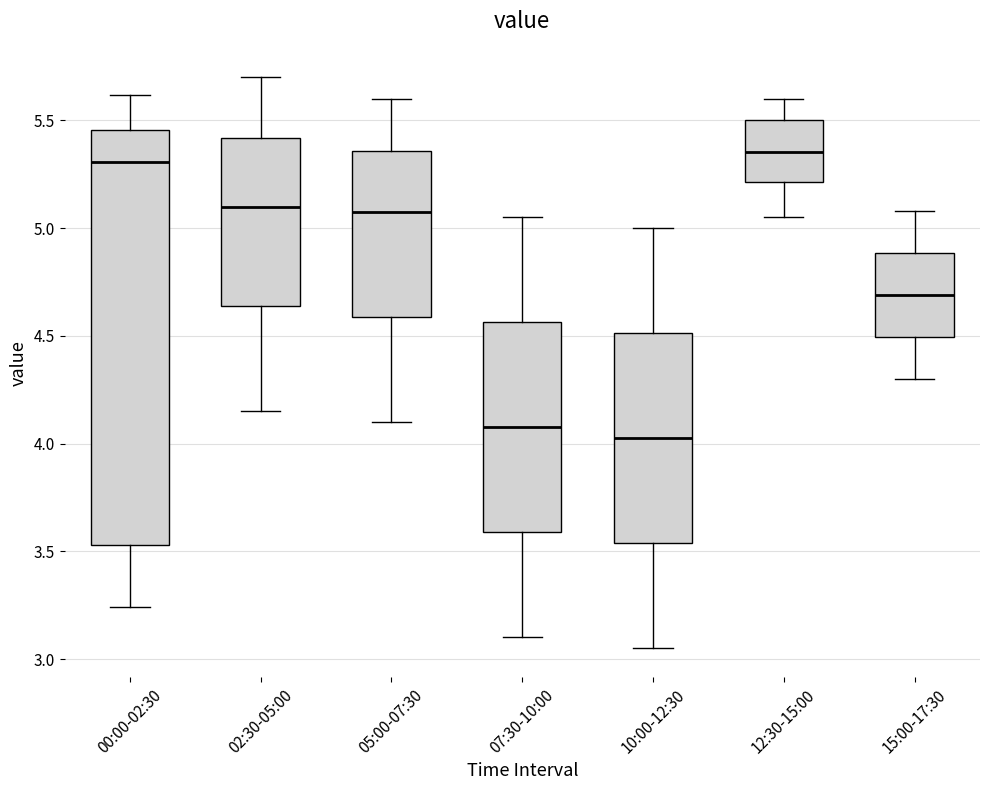

Reading left to right, read every box against the y-axis: the position of its median line, the range the box covers, and the ends of its whiskers. The values are not printed on the chart, so give them approximately, as read against the axis.

00:00-02:30: median 5.30, box 3.55 to 5.45, whiskers 3.25 to 5.60
02:30-05:00: median 5.10, box 4.65 to 5.40, whiskers 4.15 to 5.70
05:00-07:30: median 5.10, box 4.60 to 5.35, whiskers 4.10 to 5.60
07:30-10:00: median 4.10, box 3.60 to 4.55, whiskers 3.10 to 5.05
10:00-12:30: median 4.05, box 3.55 to 4.50, whiskers 3.05 to 5.00
12:30-15:00: median 5.35, box 5.20 to 5.50, whiskers 5.05 to 5.60
15:00-17:30: median 4.70, box 4.50 to 4.90, whiskers 4.30 to 5.10